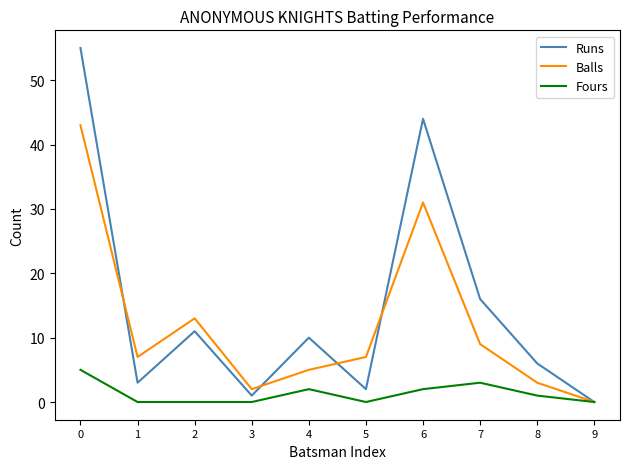

Rank the series by their average value, from lowest to highest.

Fours, Balls, Runs